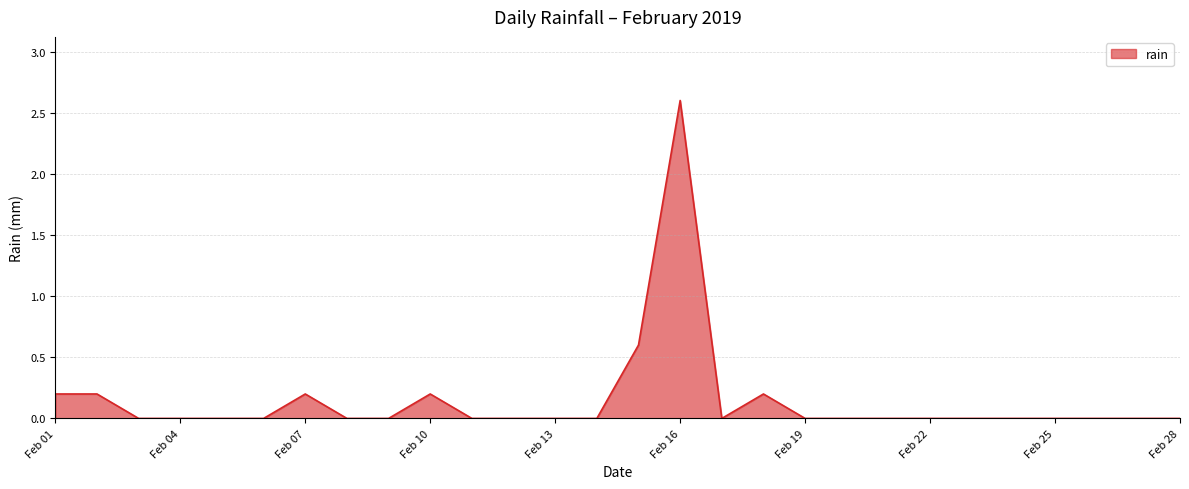

What is the greatest value displayed?

2.6